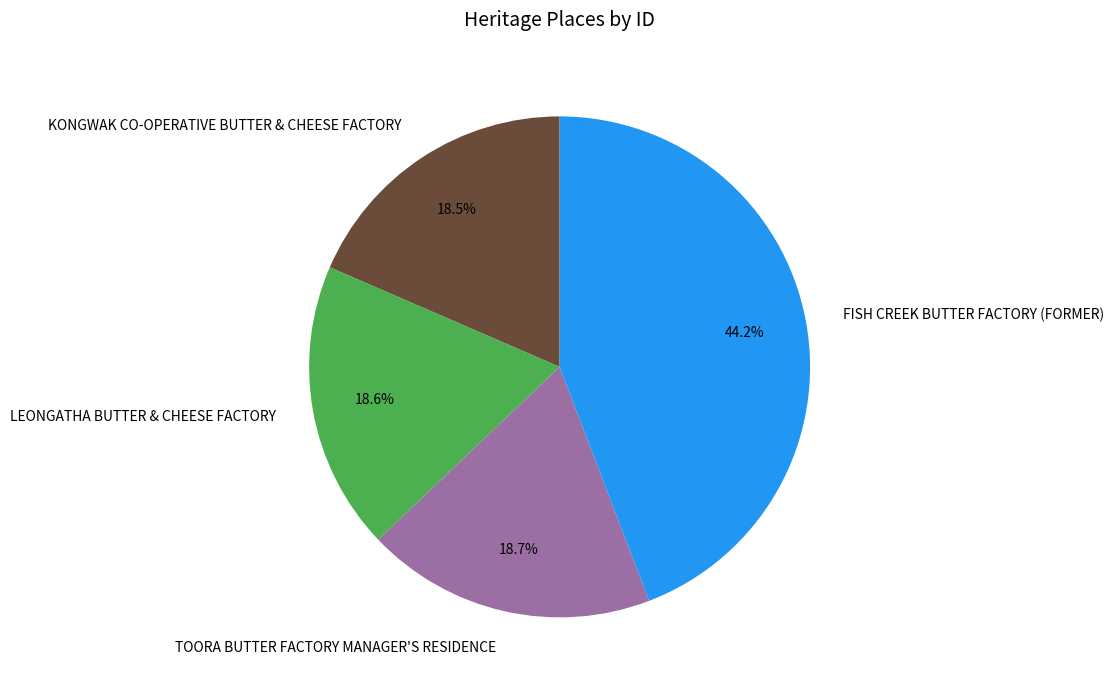

Which has a higher value, FISH CREEK BUTTER FACTORY (FORMER) or TOORA BUTTER FACTORY MANAGER'S RESIDENCE?

FISH CREEK BUTTER FACTORY (FORMER)